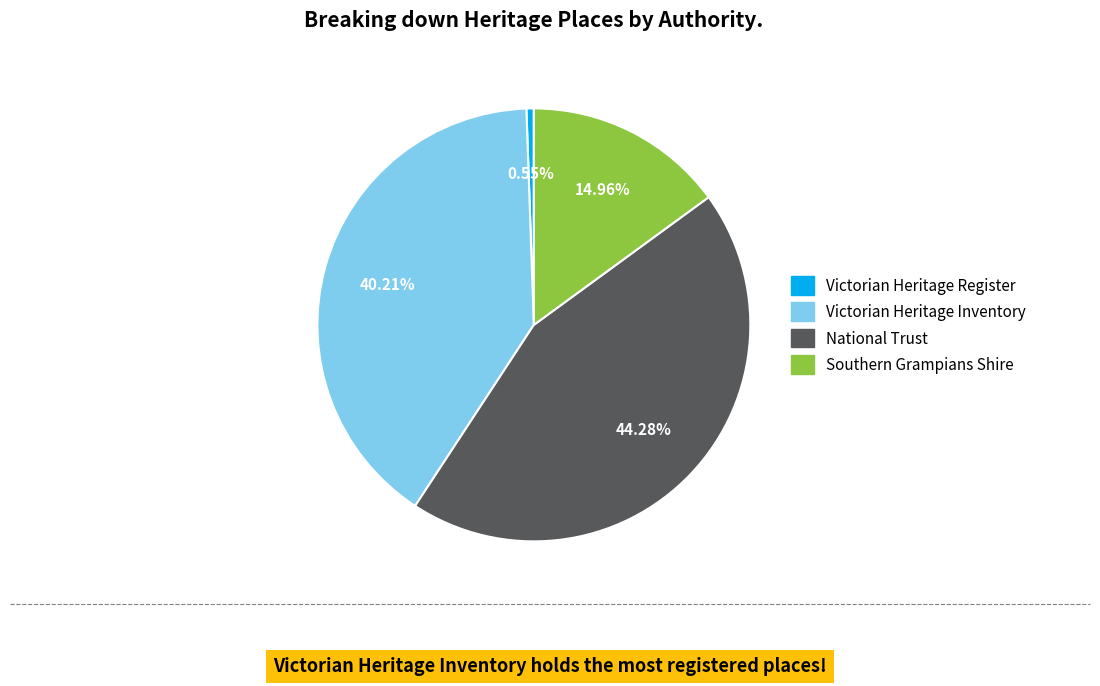

Is there any slice that represents more than half of the pie?

No